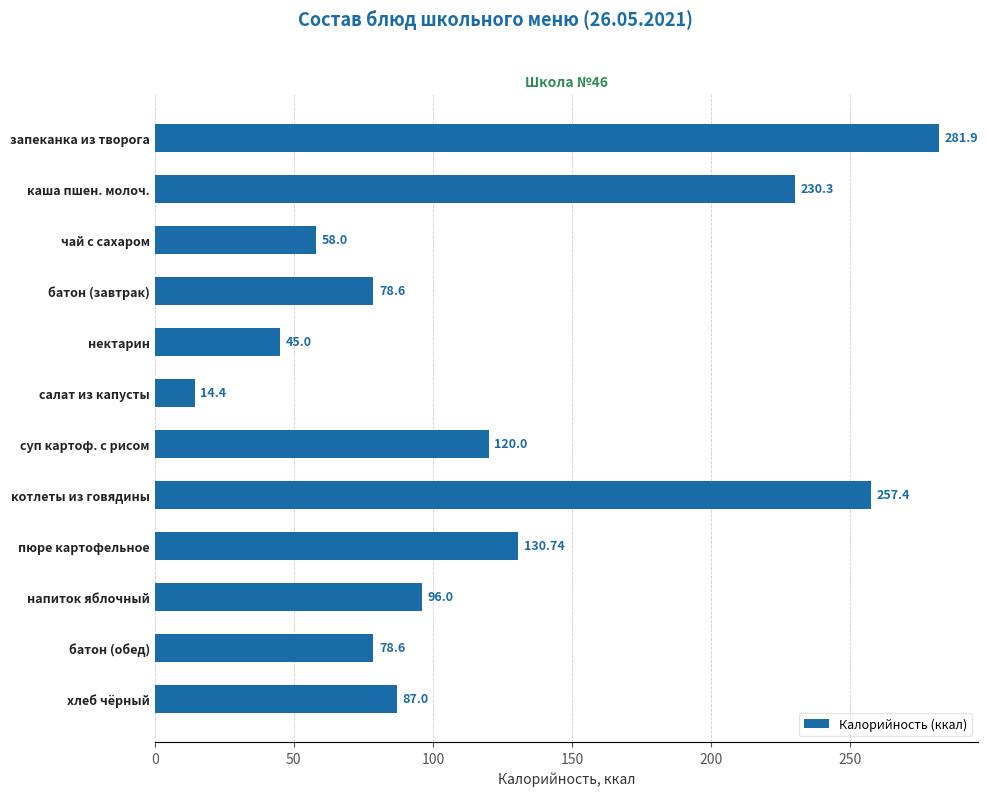

Which has a higher value, салат из капусты or котлеты из говядины?

котлеты из говядины